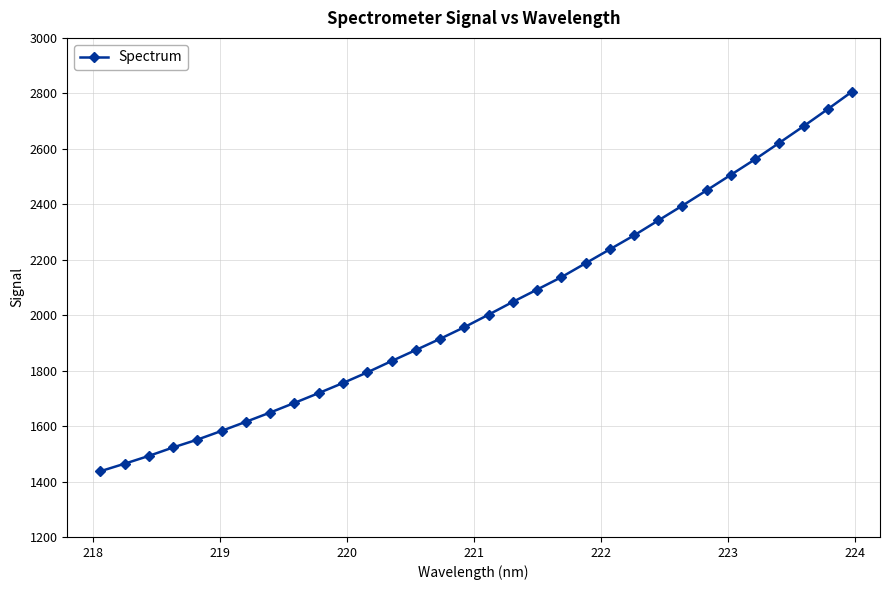

What is the difference between the second highest and second lowest values?

1279.1